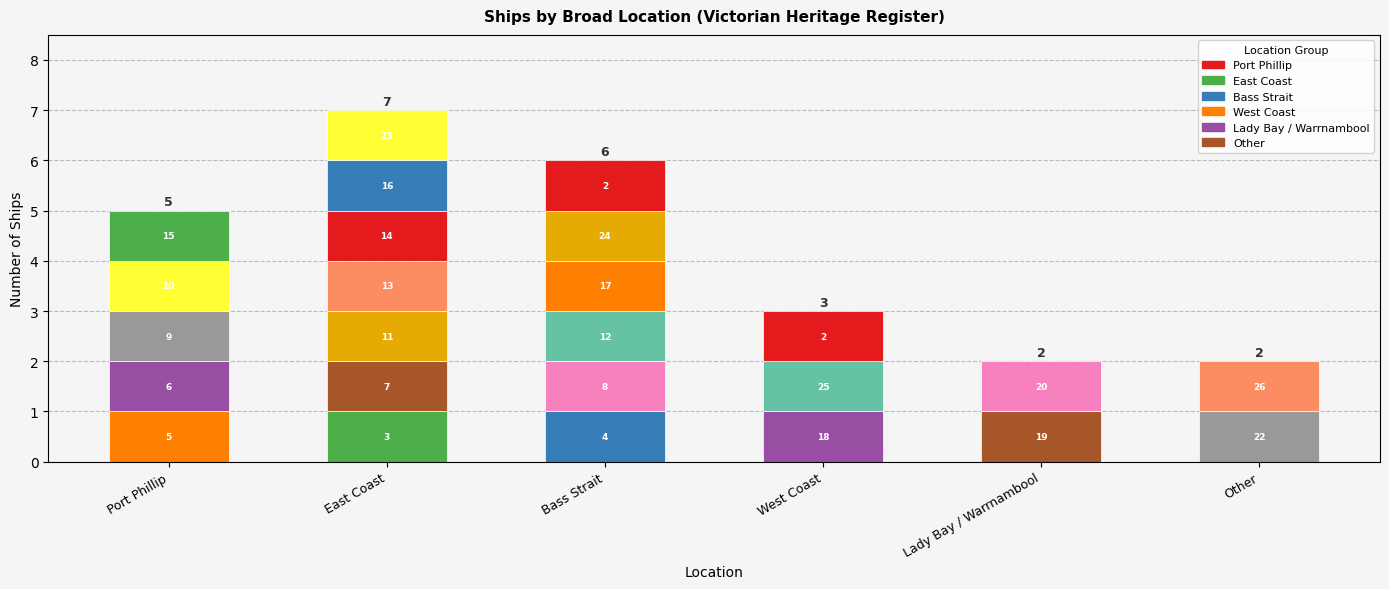

Which has a higher value, Port Phillip or Lady Bay / Warrnambool?

Port Phillip